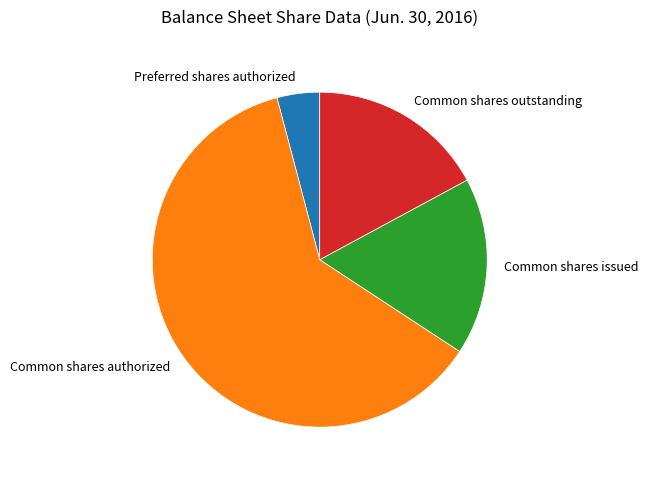

Which category accounts for the majority?

Common shares authorized